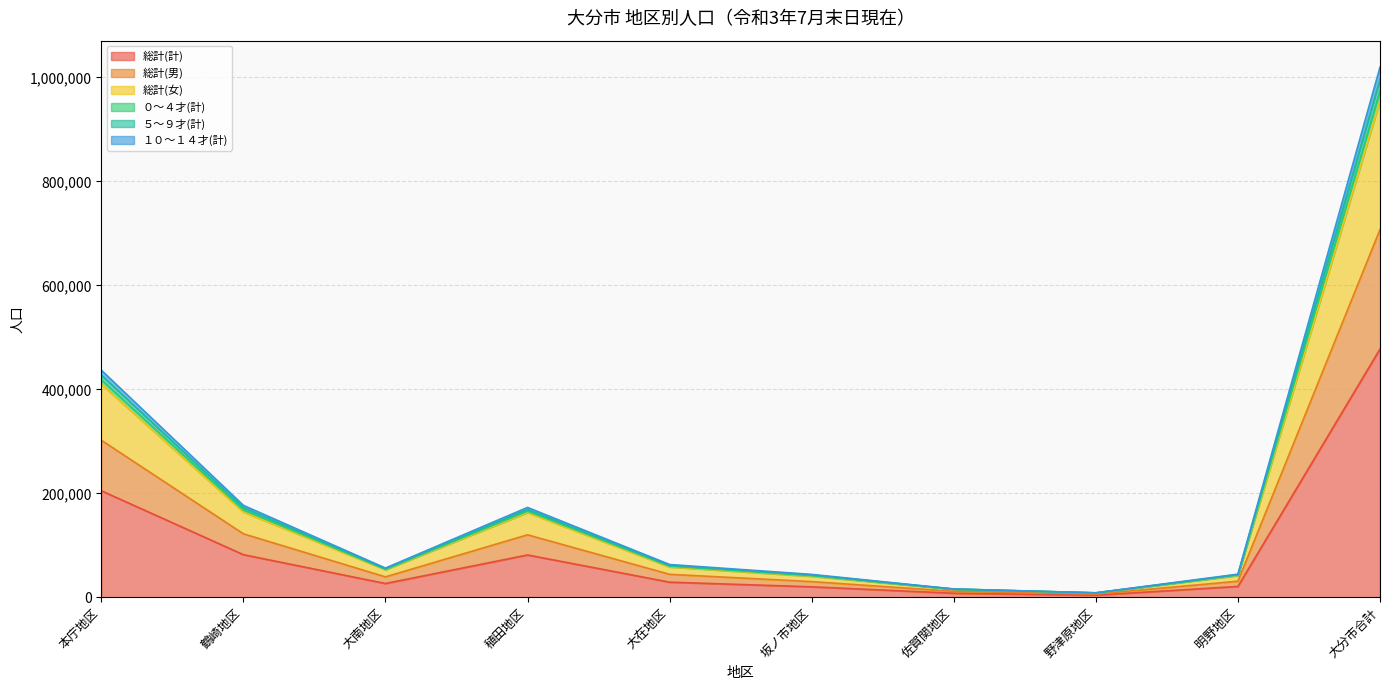

At which label does 総計(計) reach its peak?

大分市合計